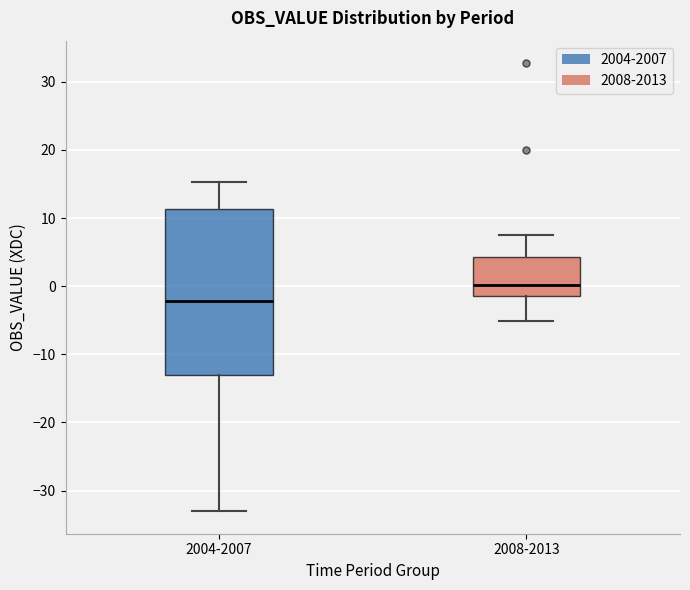

Where is the upper edge of the box for 2008-2013 on the y-axis? The values are not printed on the chart, so give them approximately, as read against the axis.

4